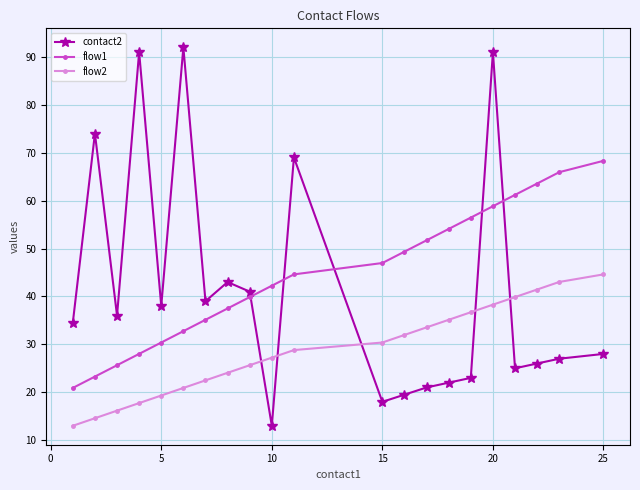

How many categories are shown in the chart?

21